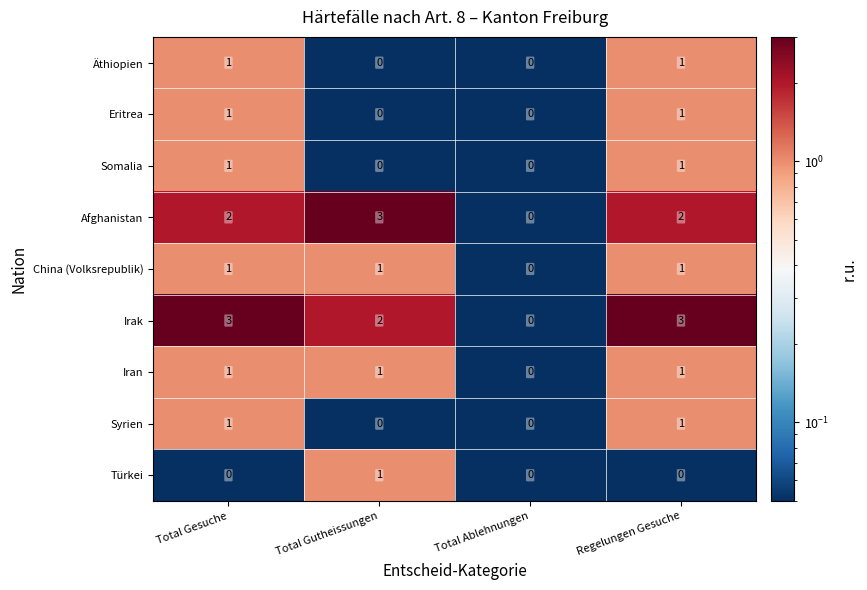

Which category has the highest value in the Türkei series?

Total Gutheissungen